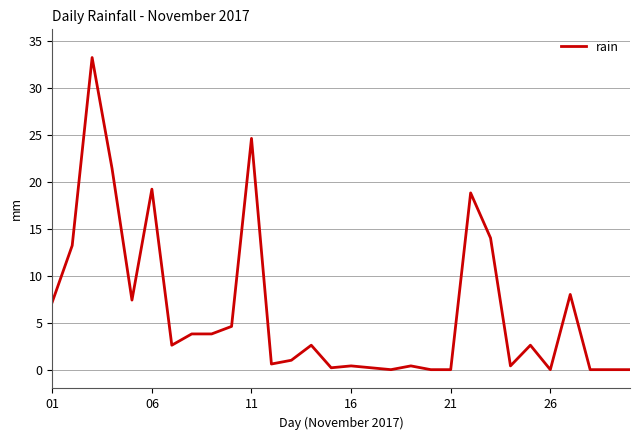

What is the greatest value displayed?

33.2